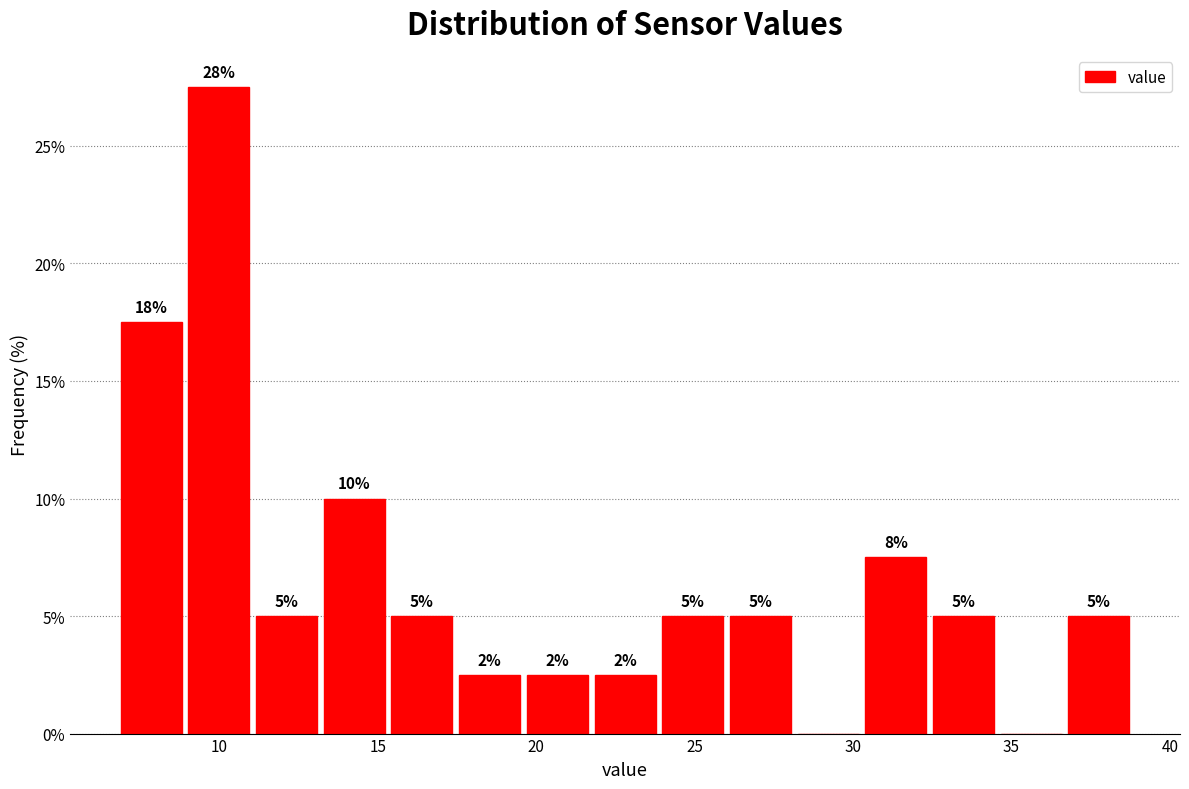

Which range on the x-axis has the tallest bar?

9.0 to 11.0